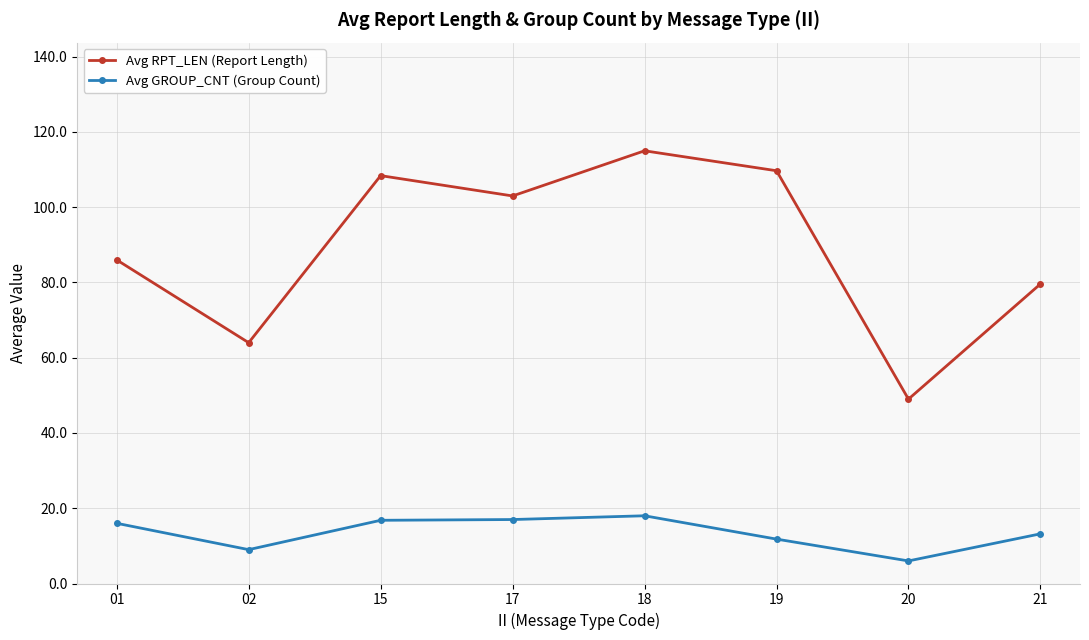

What is the highest value of the Avg RPT_LEN (Report Length) series?

115.0